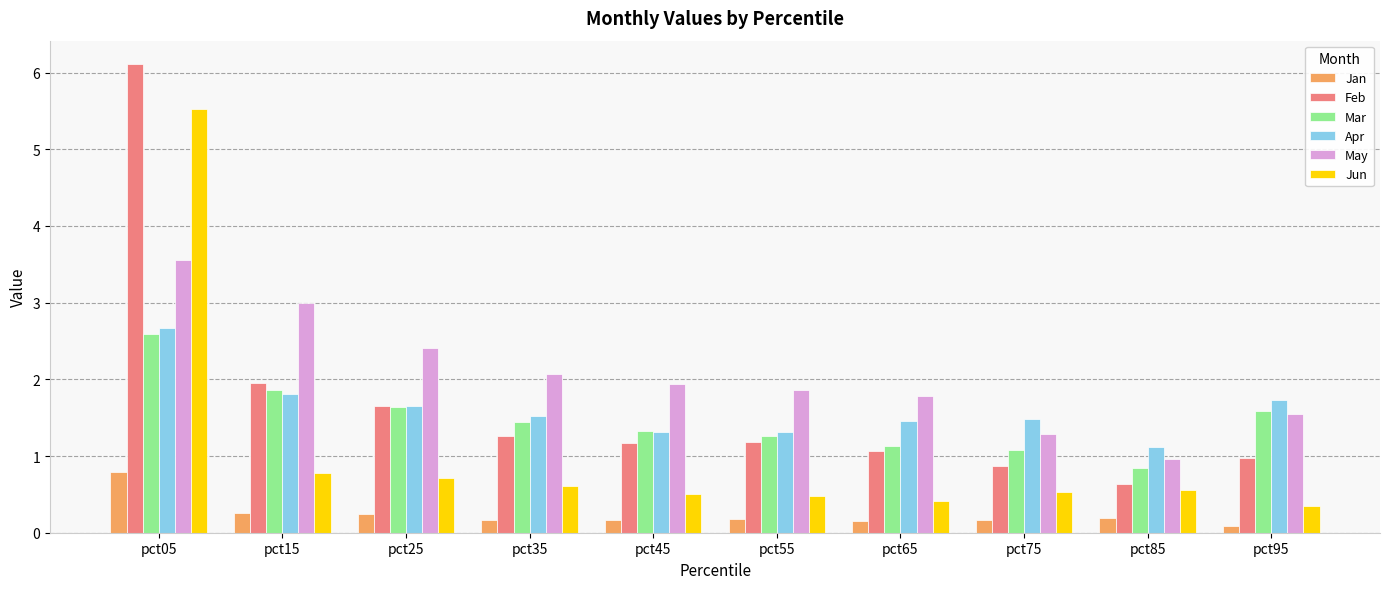

At pct05, list the series in order from smallest to largest.

Jan, Mar, Apr, May, Jun, Feb